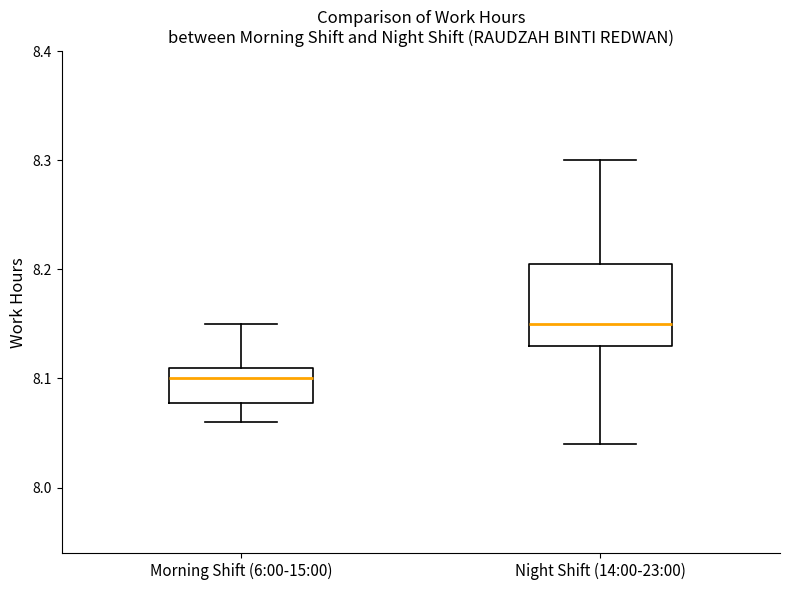

Reading left to right, transcribe this box plot: for each box, give where its median line is, the range the box spans, and where its two whiskers end, as read against the y-axis. The values are not printed on the chart, so give them approximately, as read against the axis.

Morning Shift (6:00-15:00): median 8.10, box 8.08 to 8.11, whiskers 8.06 to 8.15
Night Shift (14:00-23:00): median 8.15, box 8.13 to 8.21, whiskers 8.04 to 8.30